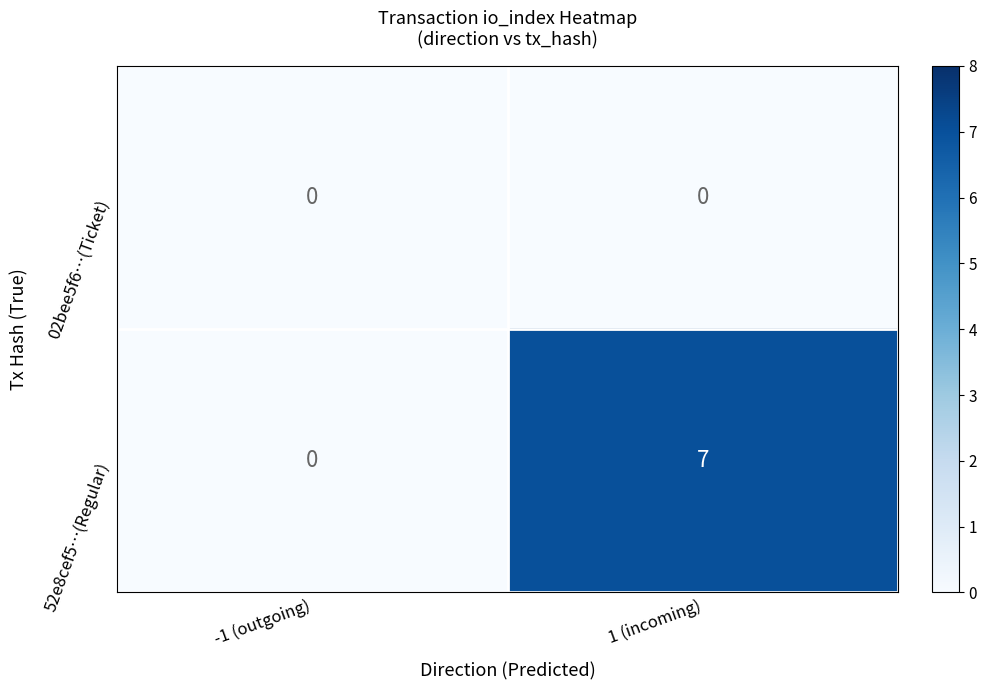

Between -1 (outgoing) and 1 (incoming), which series saw the biggest shift?

52e8cef5…(Regular)